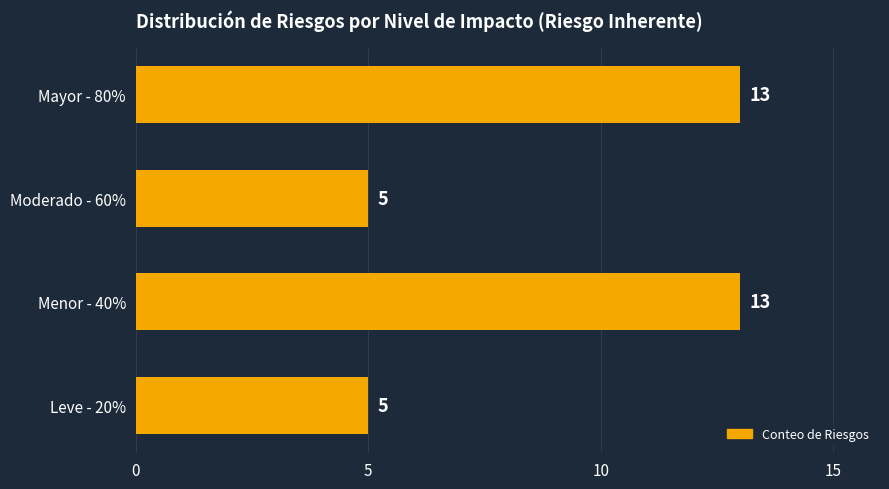

What is the average value?

9